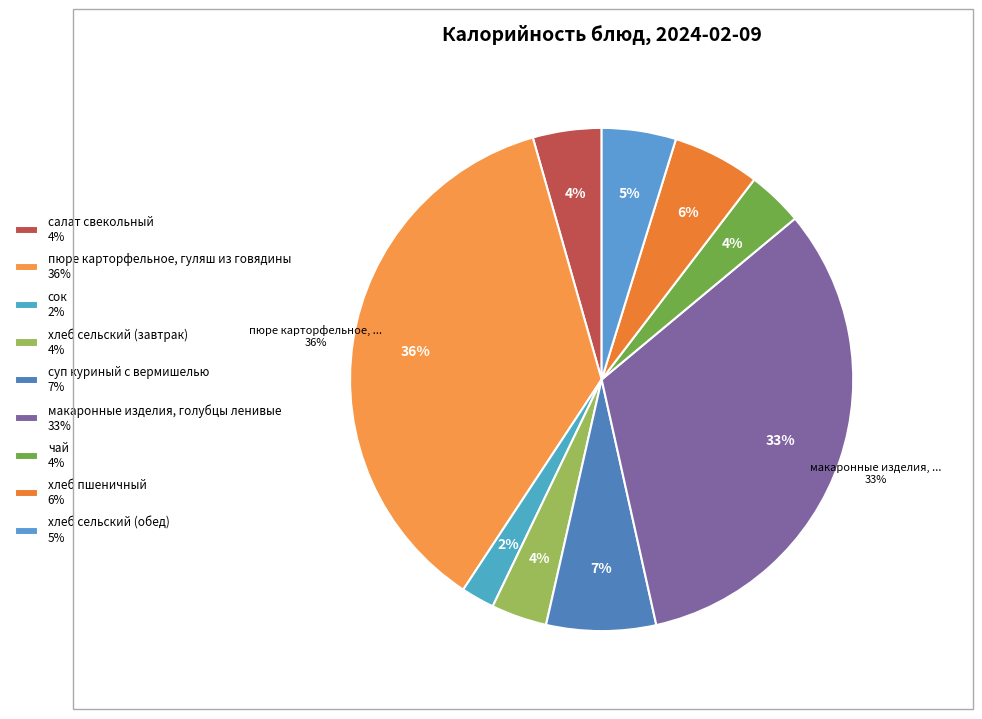

How many segments does this pie chart have?

9